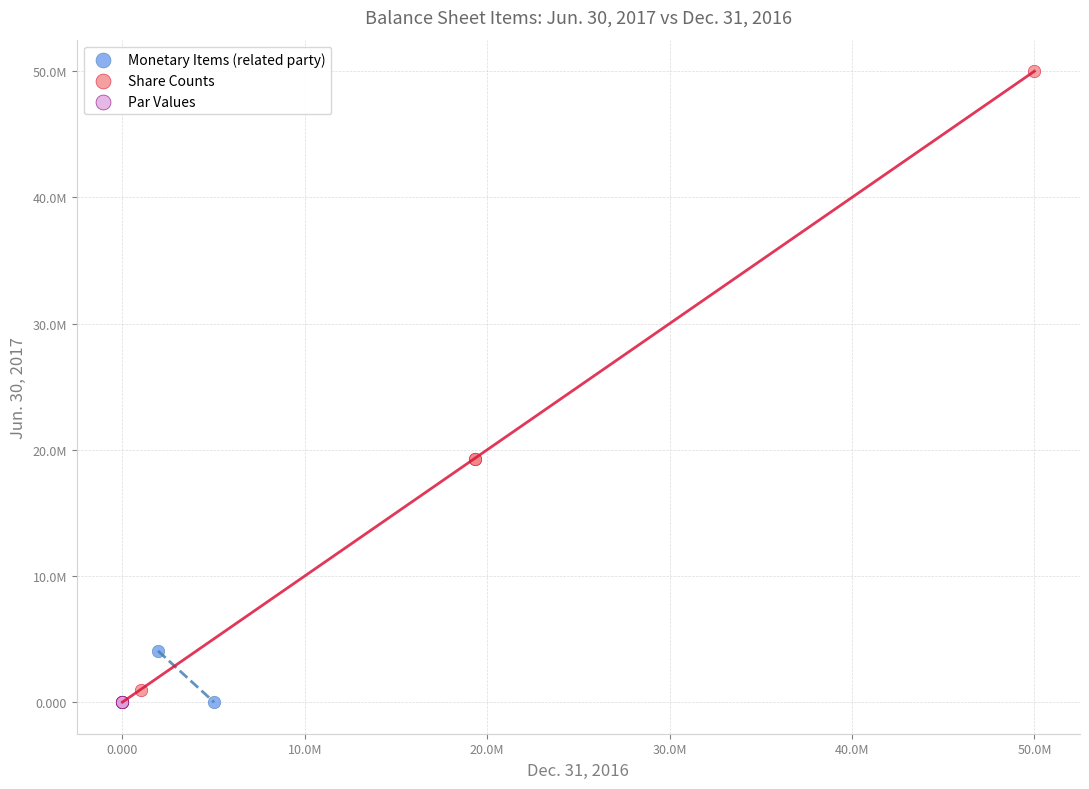

What are all the series names shown in the legend?

Monetary Items (related party), Share Counts, Par Values